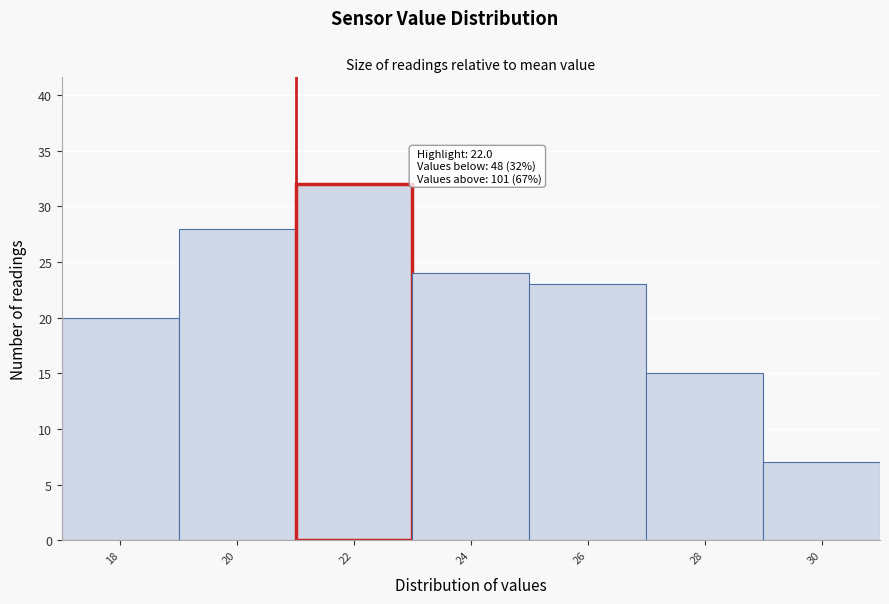

Reading left to right, transcribe all the data shown in this chart.

18=20	20=28	22=32	24=24	26=23	28=15	30=7